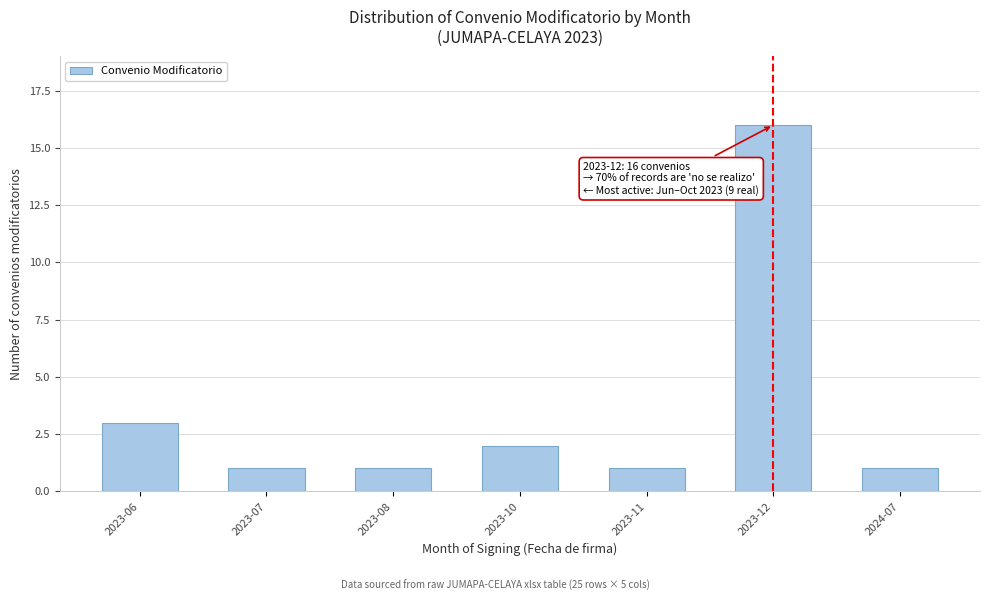

Reading right to left, list all the values displayed in this chart.

2024-07=1	2023-12=16	2023-11=1	2023-10=2	2023-08=1	2023-07=1	2023-06=3